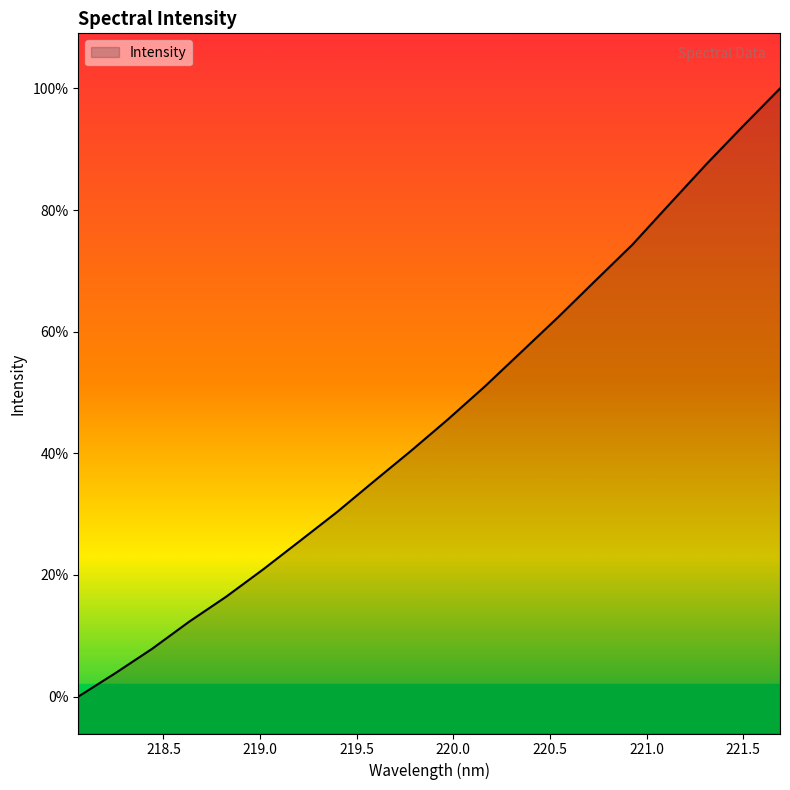

At which label does the data first exceed 1776?

219.9712